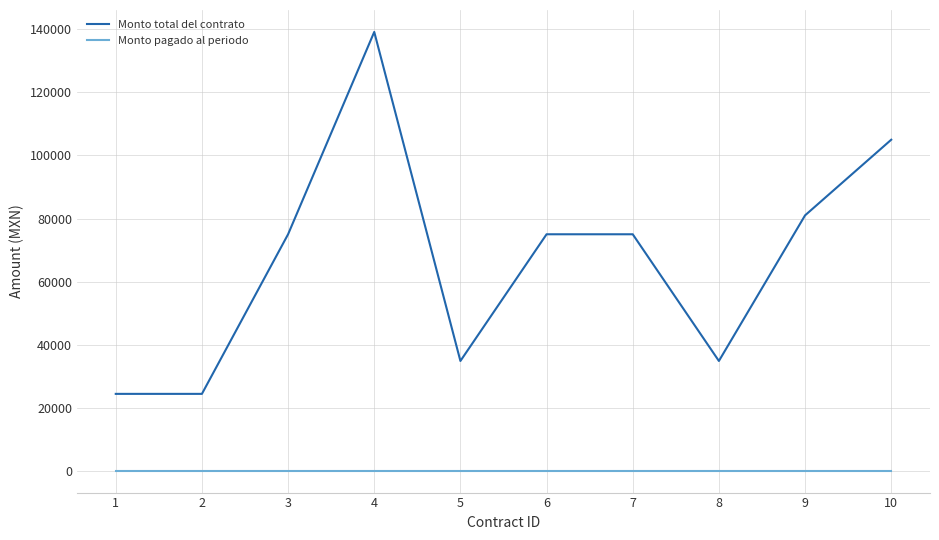

What is the total value across all series at 8?

34800